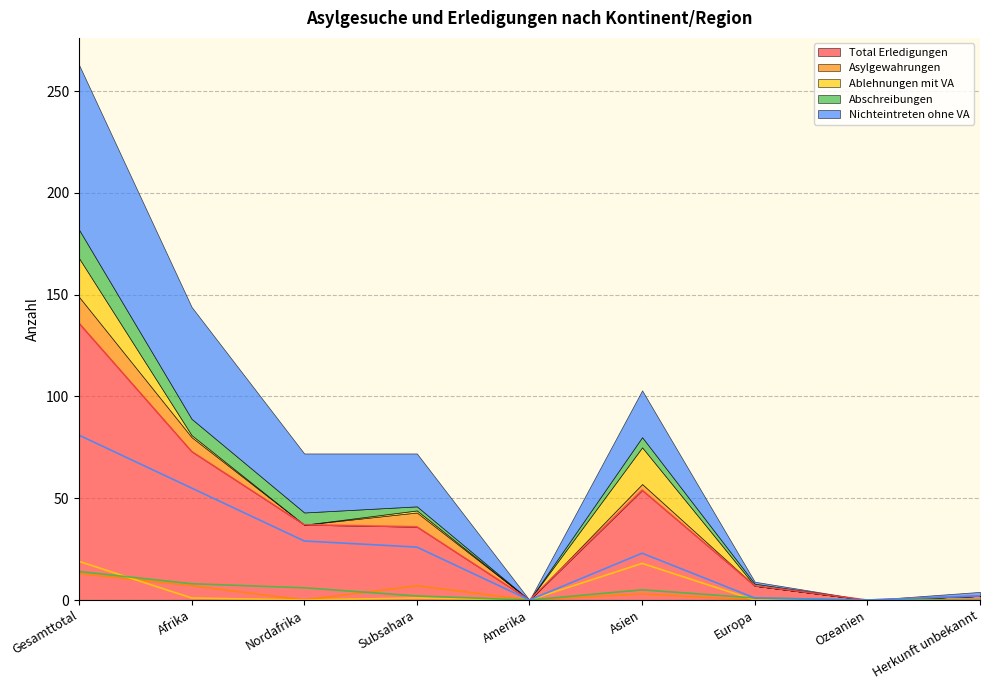

Rank the series by their maximum value, from highest to lowest.

Total Erledigungen, Nichteintreten ohne VA, Ablehnungen mit VA, Abschreibungen, Asylgewahrungen